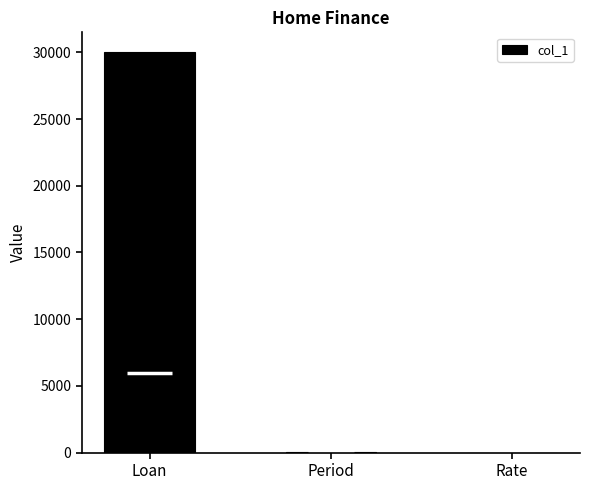

Reading right to left, list all the values displayed in this chart.

0.1	36.0	30000.0